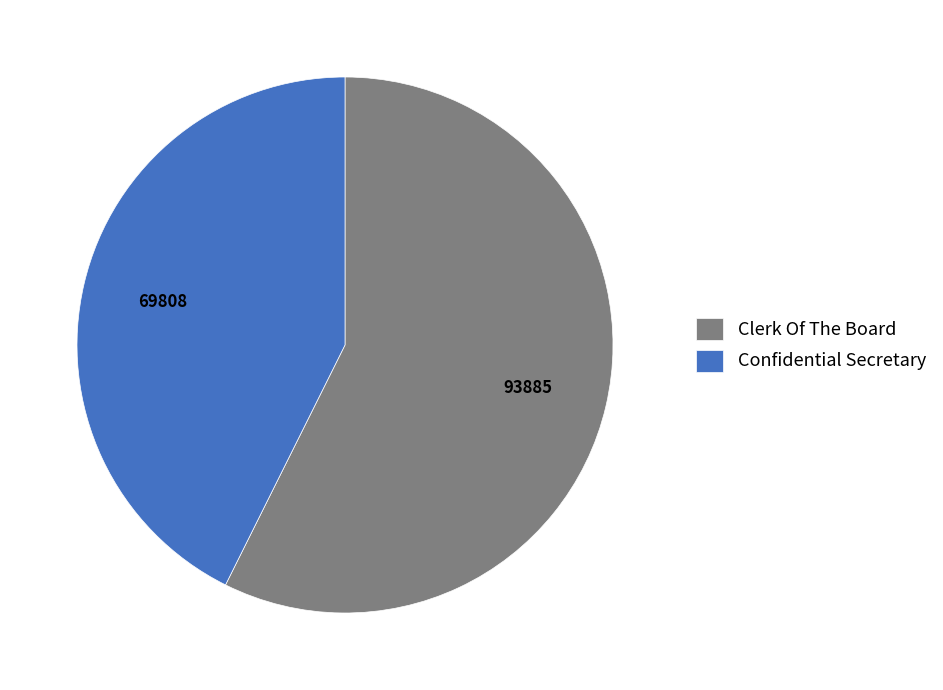

Does Confidential Secretary account for over 50% of the chart?

No